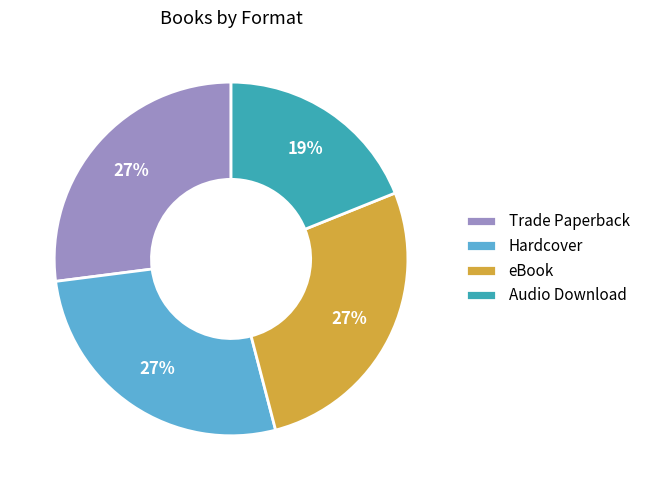

Does Audio Download account for over 50% of the chart?

No